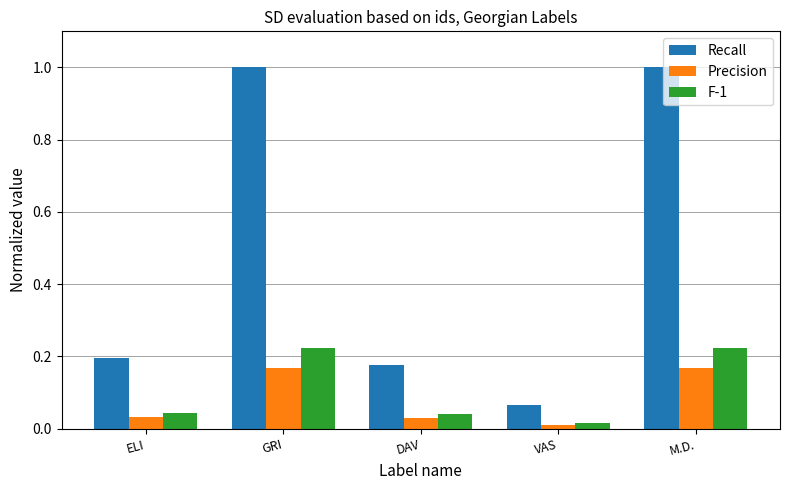

What is the difference between the second highest and minimum values in the Recall series?

0.9